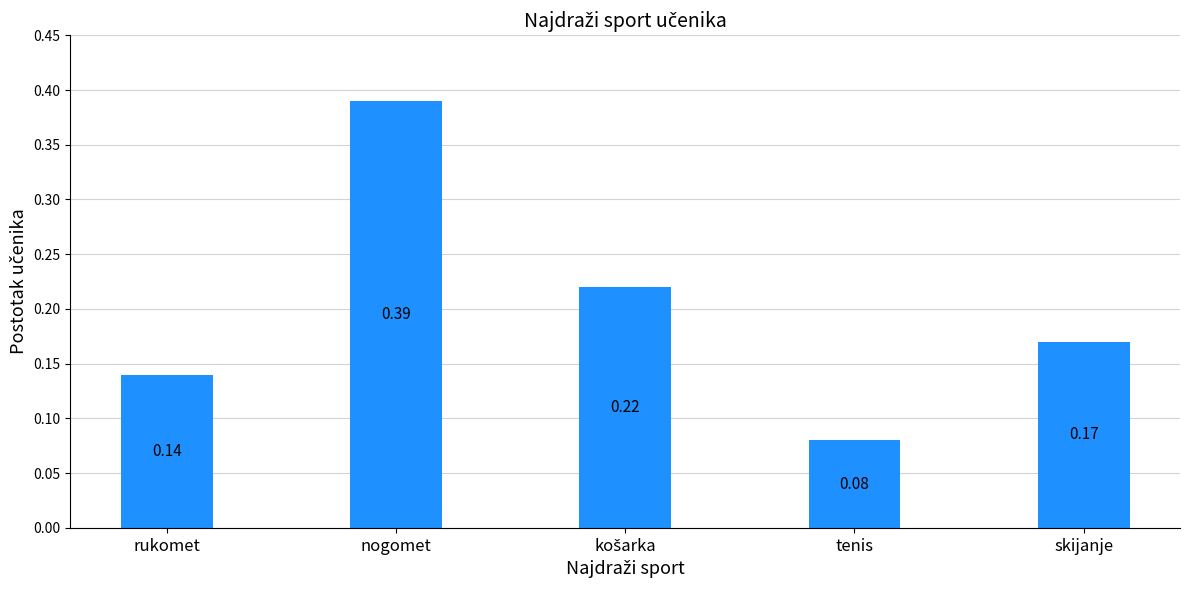

What is the sum of all values?

1.0